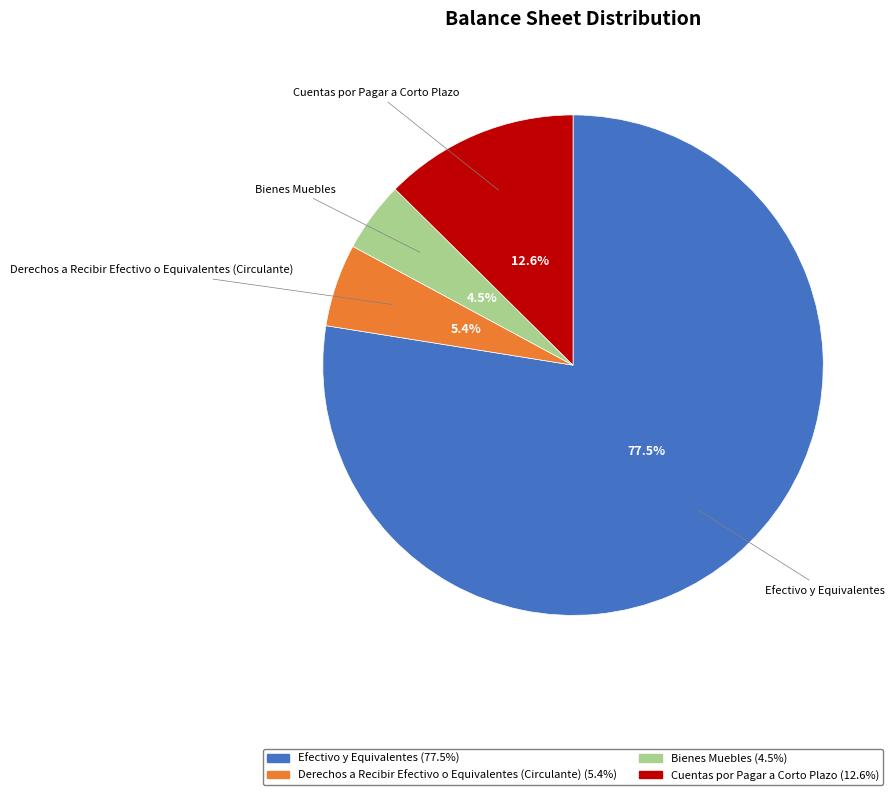

How much of the chart is everything except Bienes Muebles?

95.5%